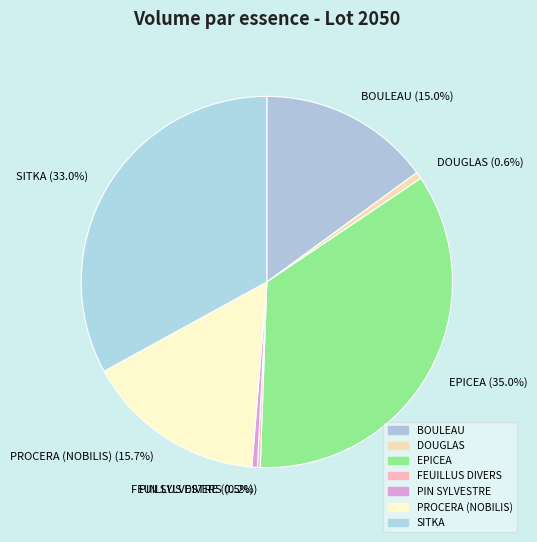

To the nearest percent, what is the average slice percentage?

14%